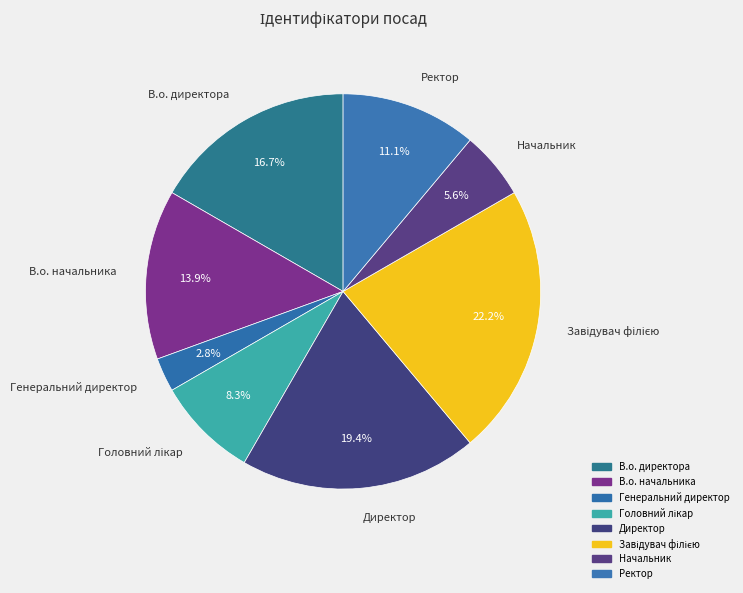

What is the smallest slice in the pie chart?

Генеральний директор